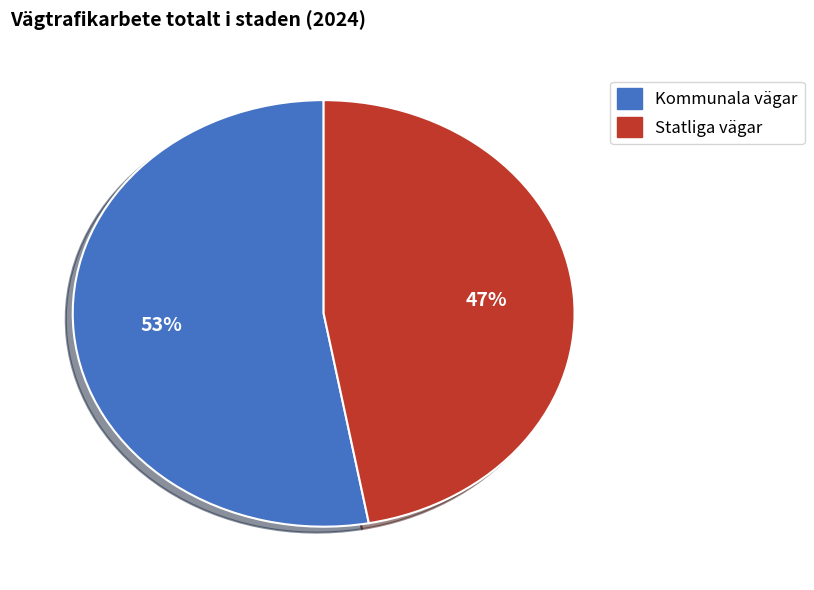

Does any single category account for the majority?

Yes